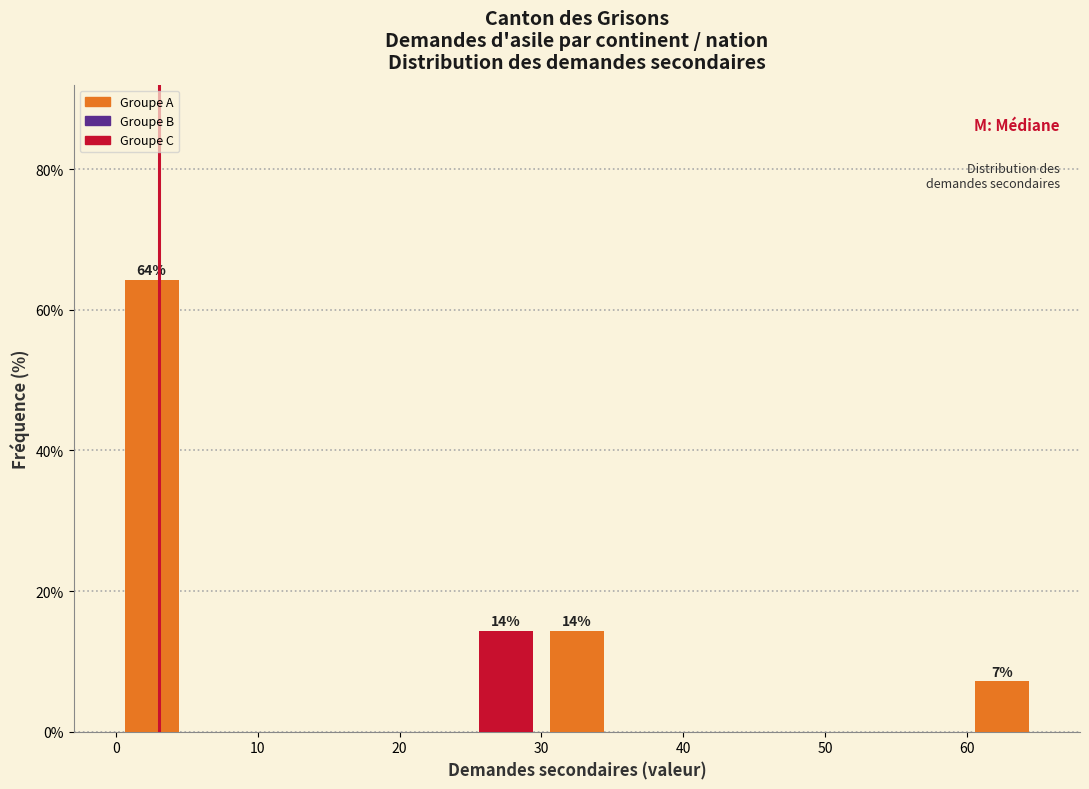

Over which range of the x-axis is the bar tallest?

0 to 5